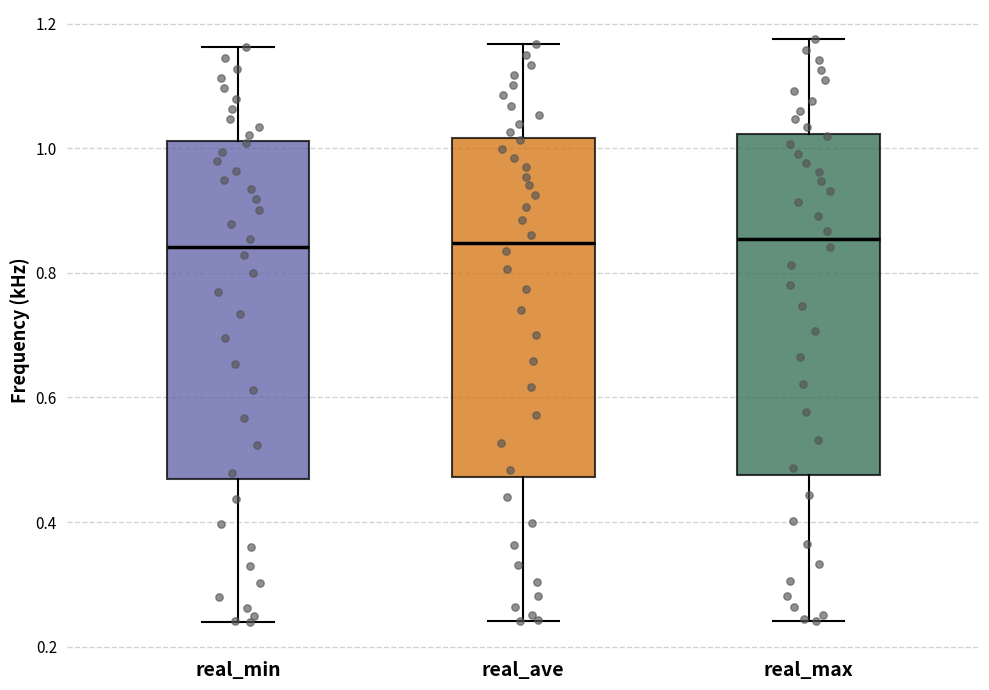

Reading left to right, read every box against the y-axis: the position of its median line, the range the box covers, and the ends of its whiskers. The values are not printed on the chart, so give them approximately, as read against the axis.

real_min: median 0.84, box 0.46 to 1.02, whiskers 0.24 to 1.16
real_ave: median 0.84, box 0.48 to 1.02, whiskers 0.24 to 1.16
real_max: median 0.86, box 0.48 to 1.02, whiskers 0.24 to 1.18